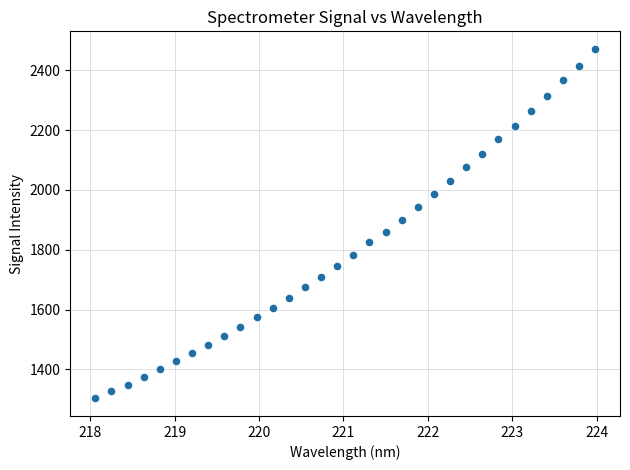

What is the range of X values (max minus min)?

5.9